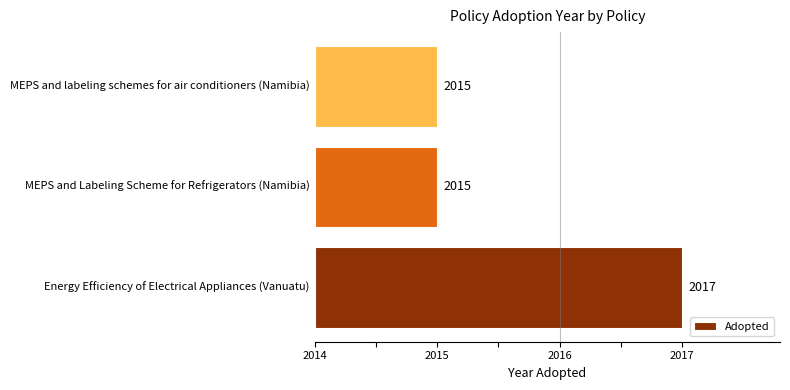

Count the number of categories in the chart.

3